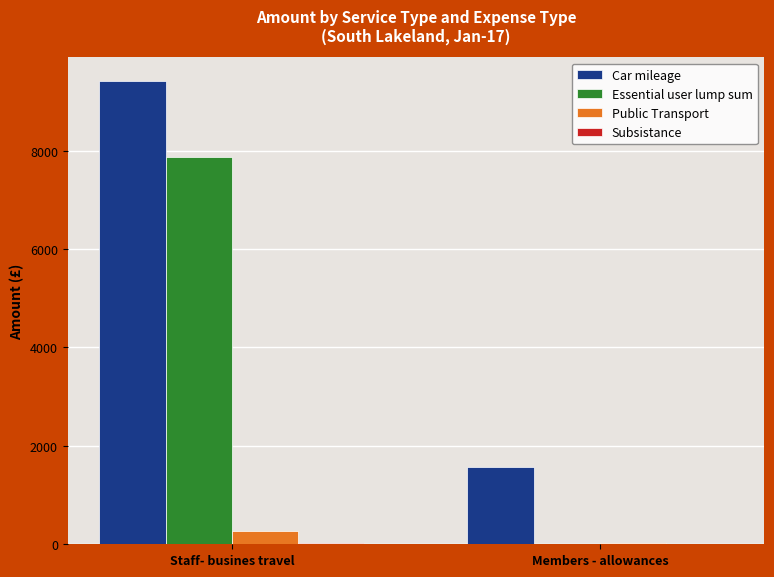

What is the sum of all Essential user lump sum values?

7876.5